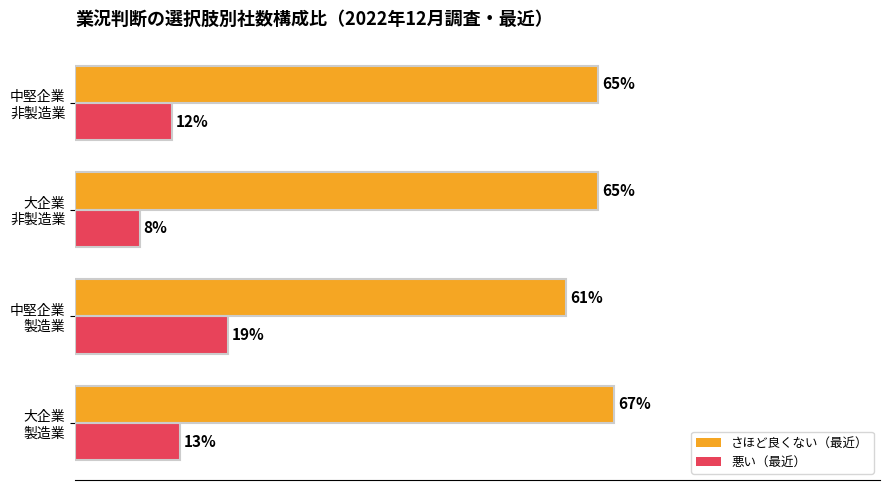

Which series has the largest range (max minus min)?

悪い（最近）